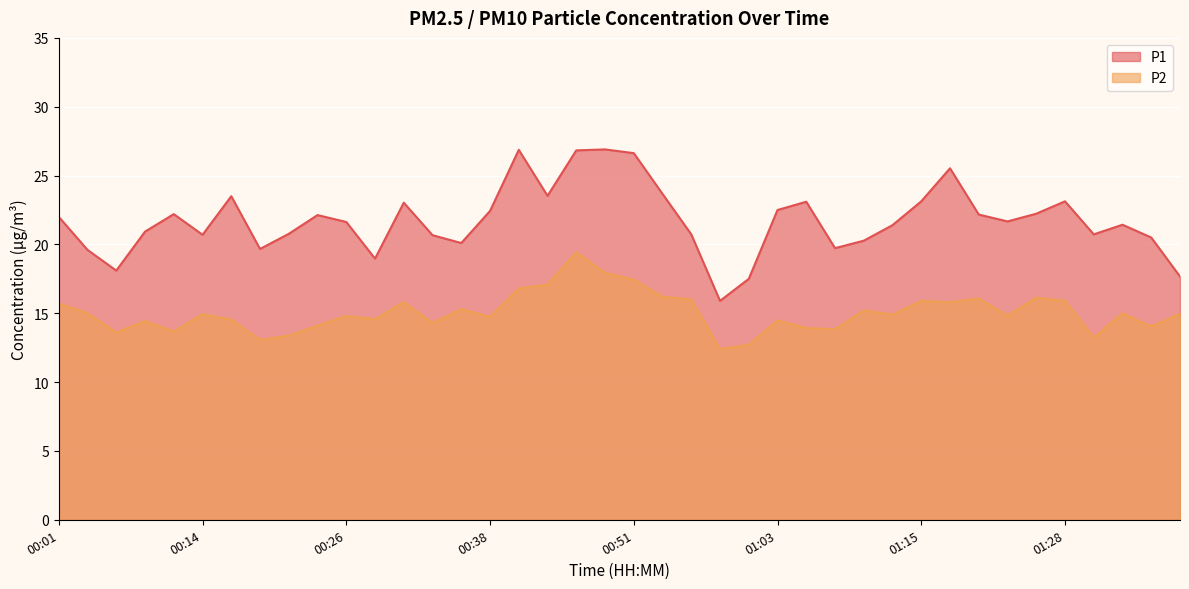

How many values in the P1 series exceed 21?

23